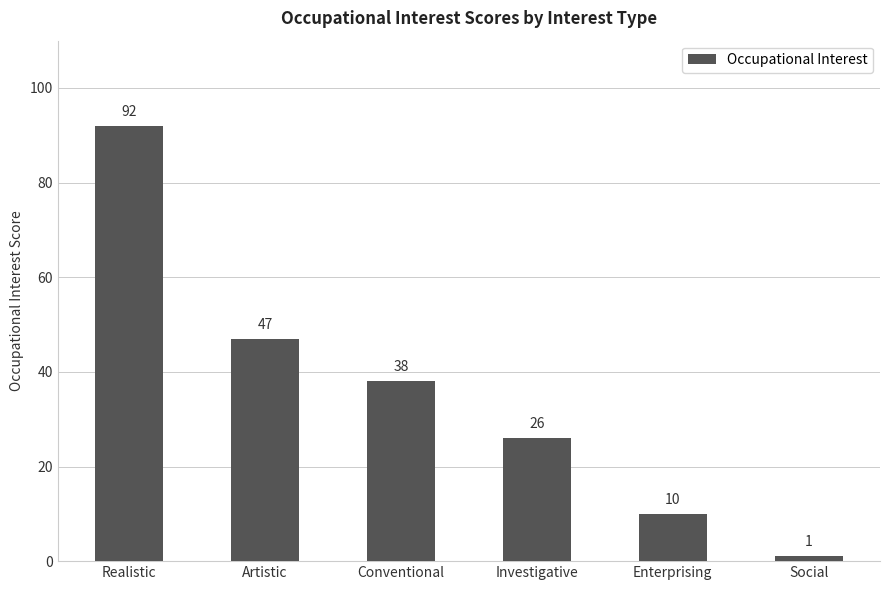

At which label is the value closest to 46?

Artistic